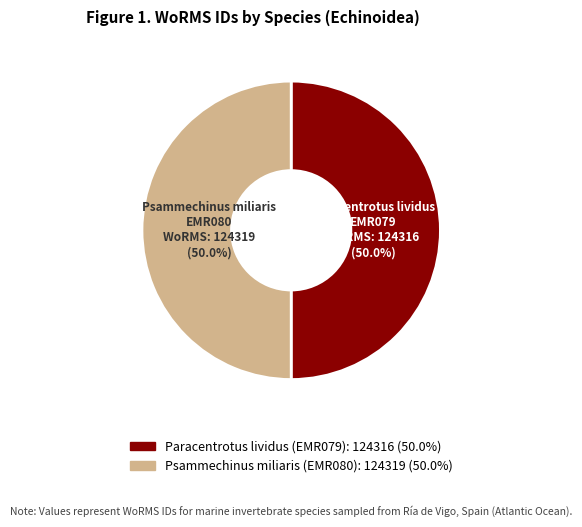

What is the ratio of the value at Psammechinus miliaris (EMR080) to the value at Paracentrotus lividus (EMR079)?

1.0